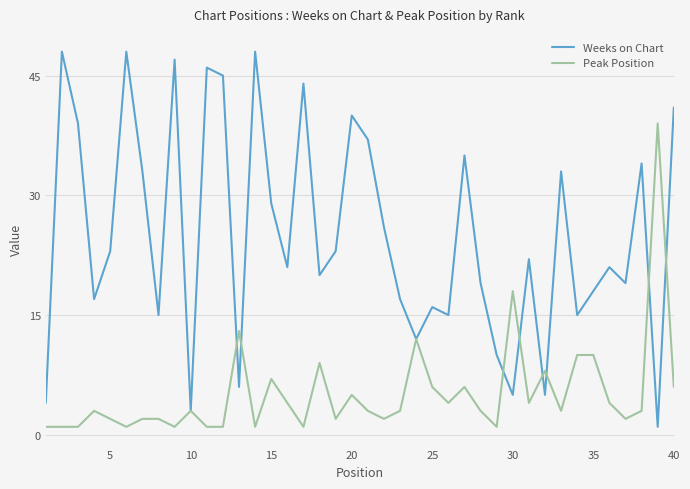

How many lines are shown in the chart?

2